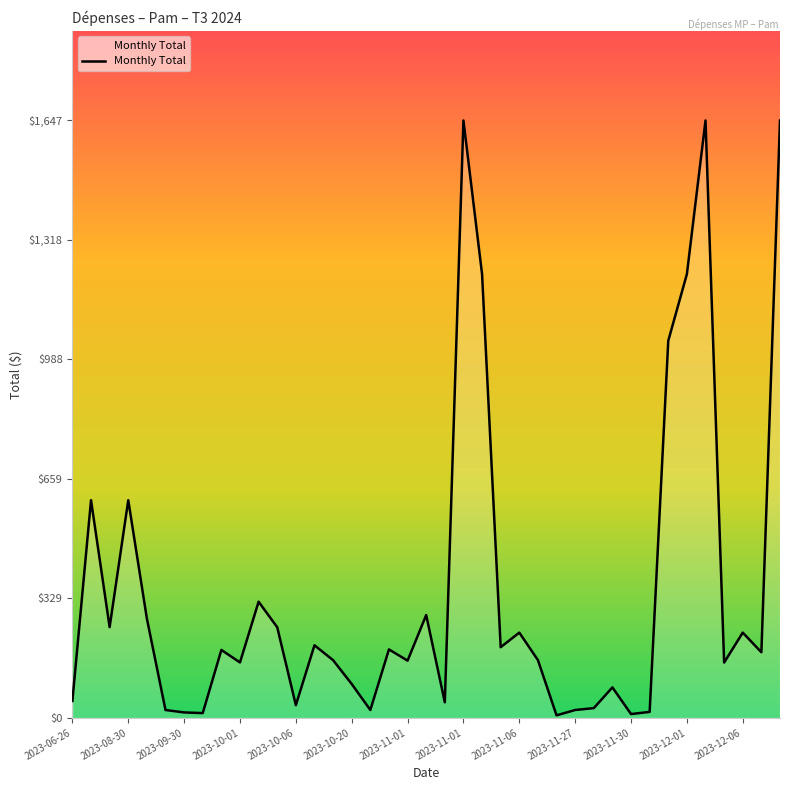

What is the maximum value shown in the chart?

1647.0